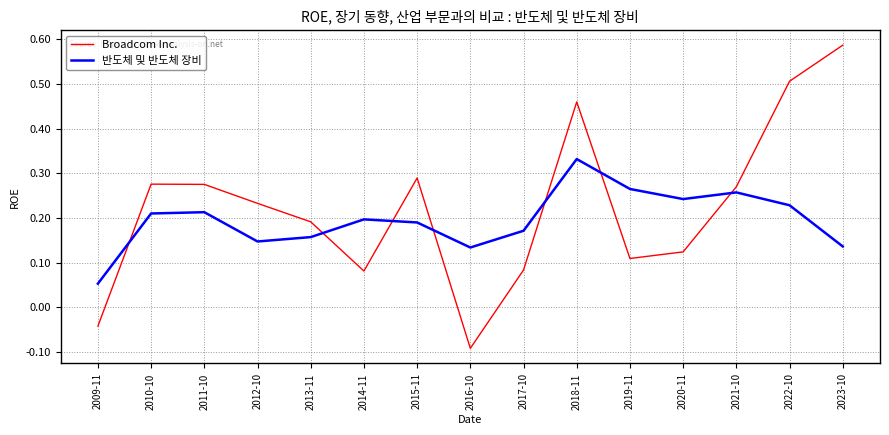

At which label is 반도체 및 반도체 장비 closest to 0?

2009-11